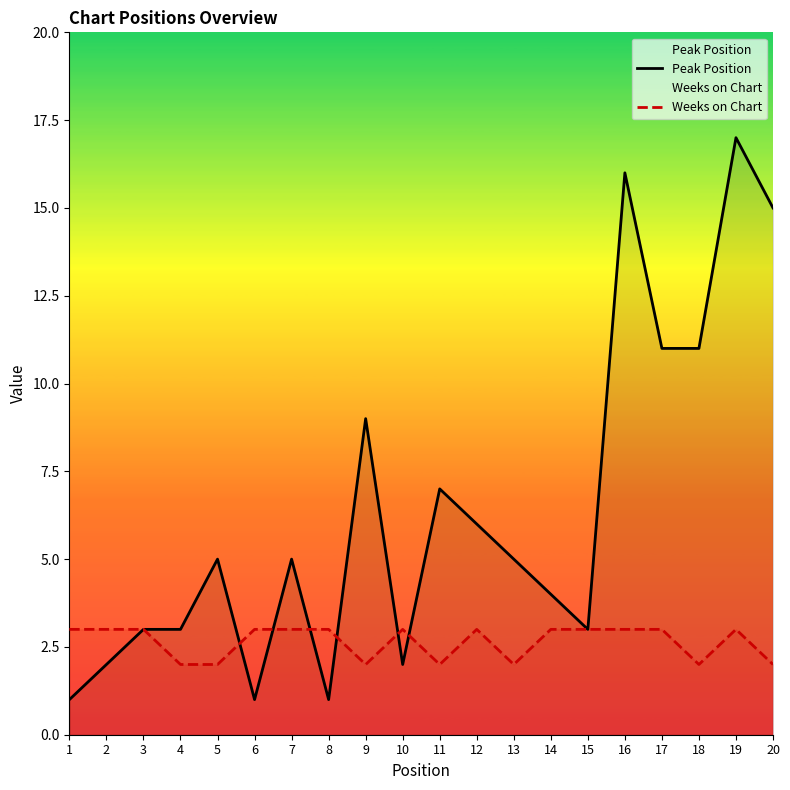

What is the maximum value shown in the chart?

17